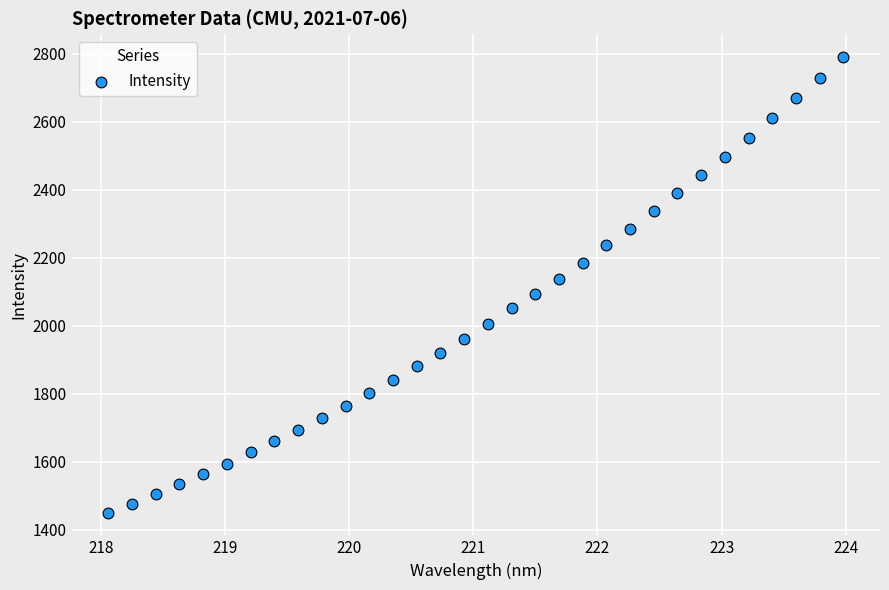

What is the range of X values (max minus min)?

5.9